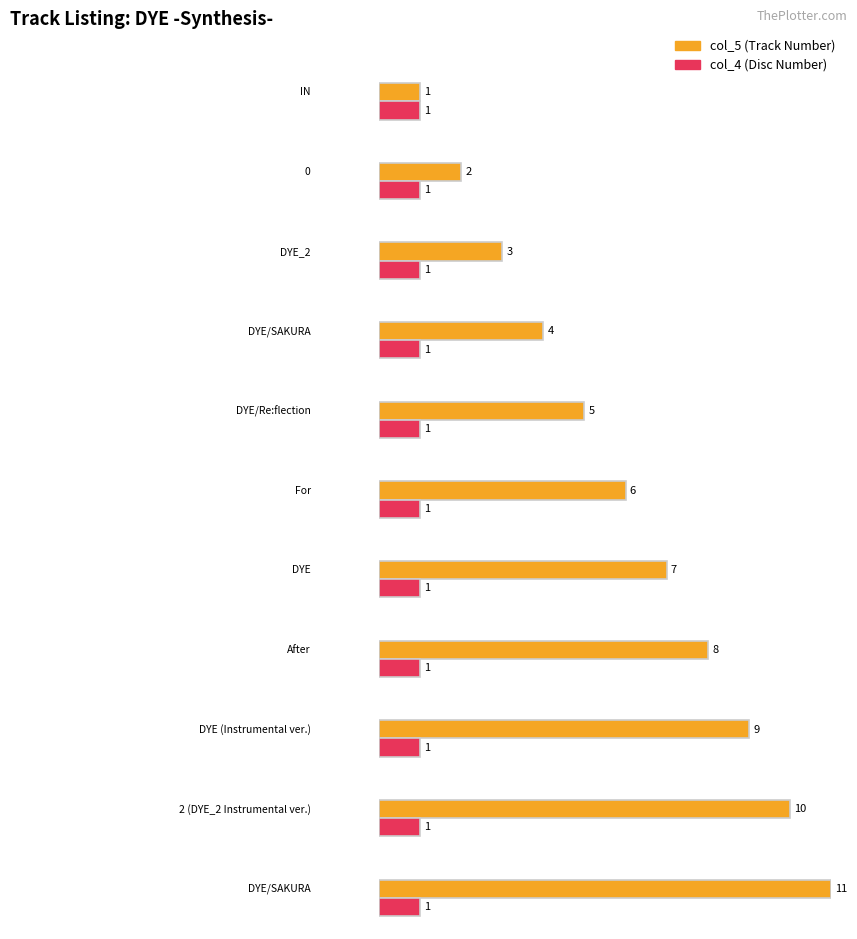

How many categories are shown in the chart?

11